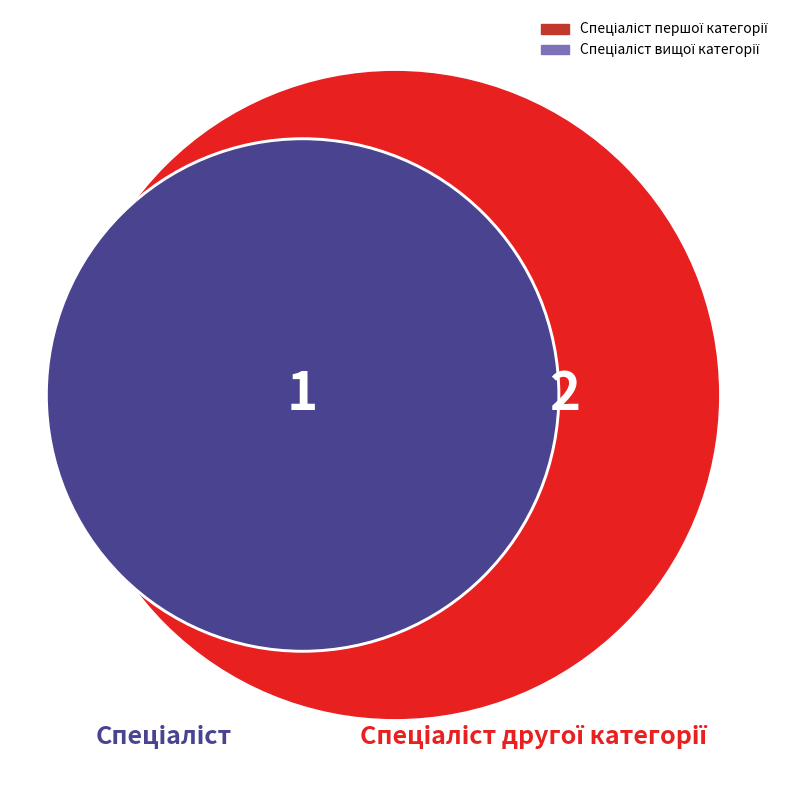

Does any single category account for the majority?

No